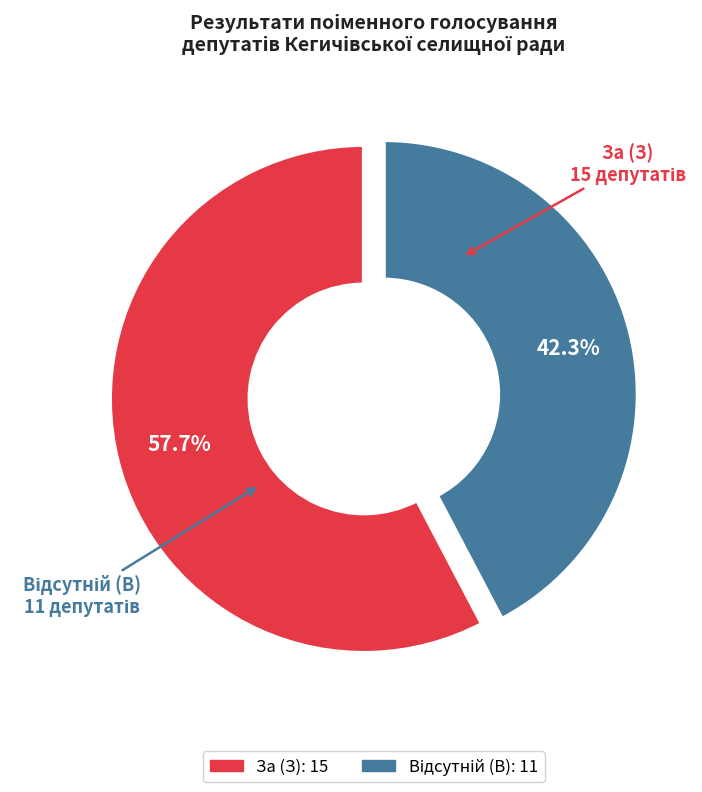

The Відсутній (В) slice represents 42% of the pie. True or false?

True